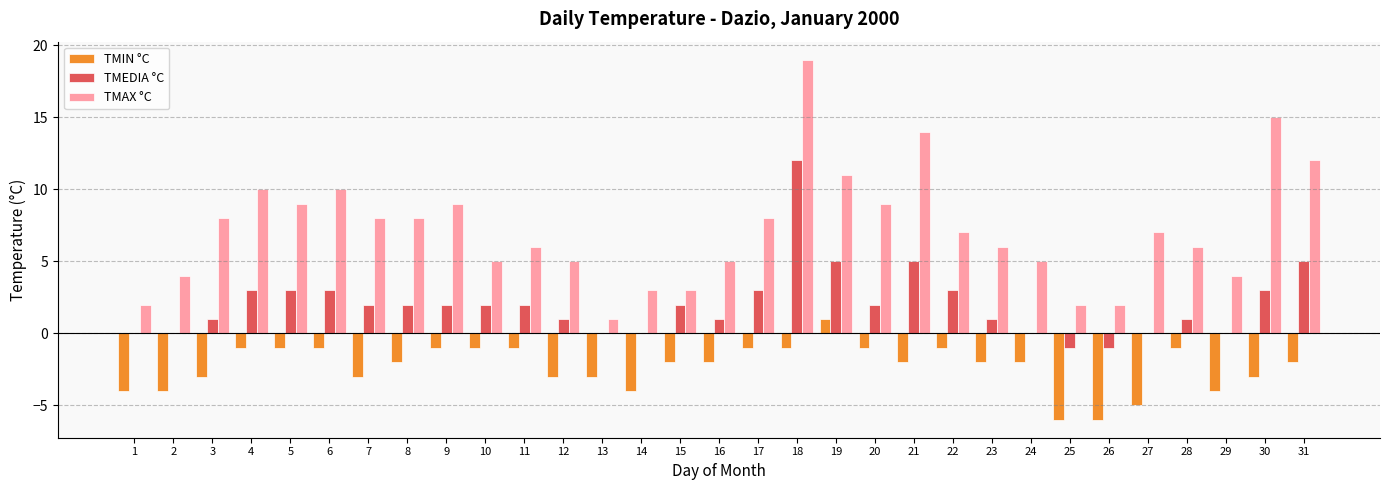

Read the TMEDIA °C value at 31, to the nearest 5.

5